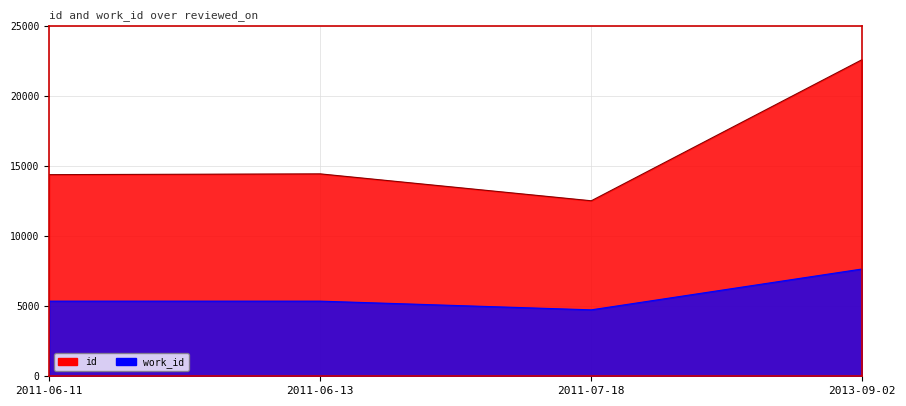

What is the difference between the highest and lowest values at 2013-09-02?

14959